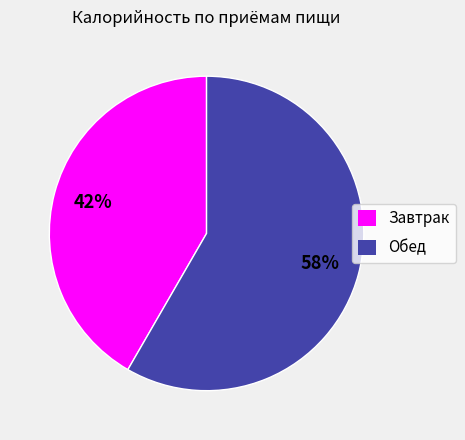

What percentage is the Обед slice, to the nearest percent?

58%